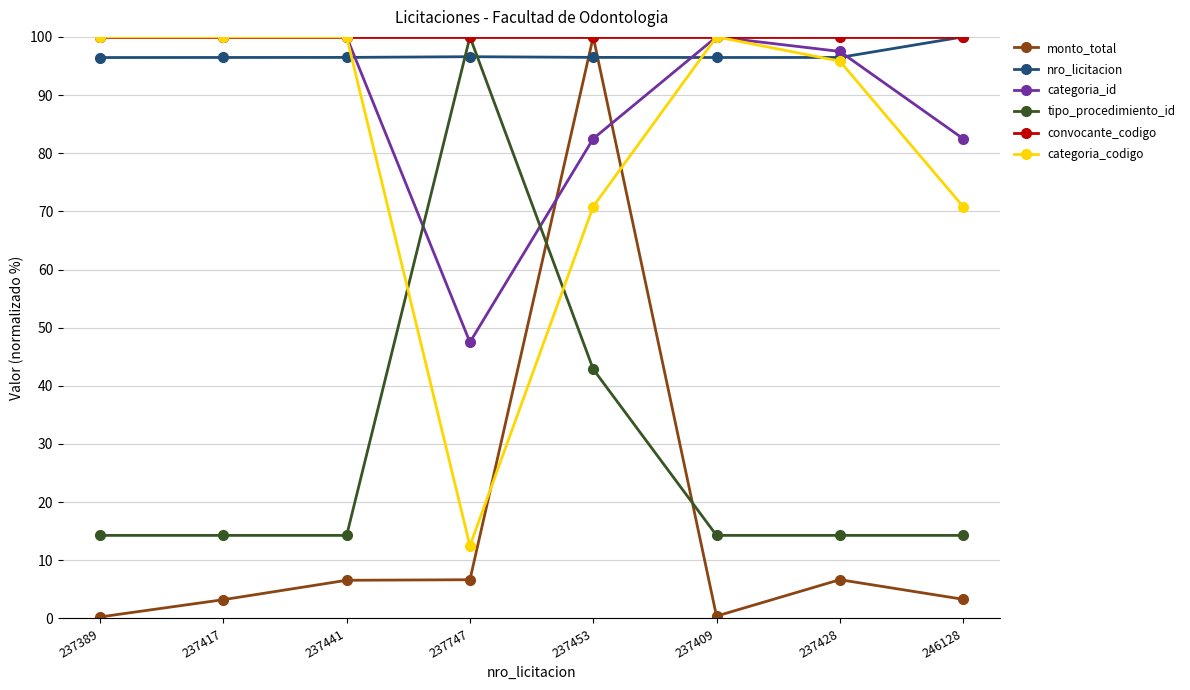

The value of categoria_id at 237453 is 82.5. True or false?

True